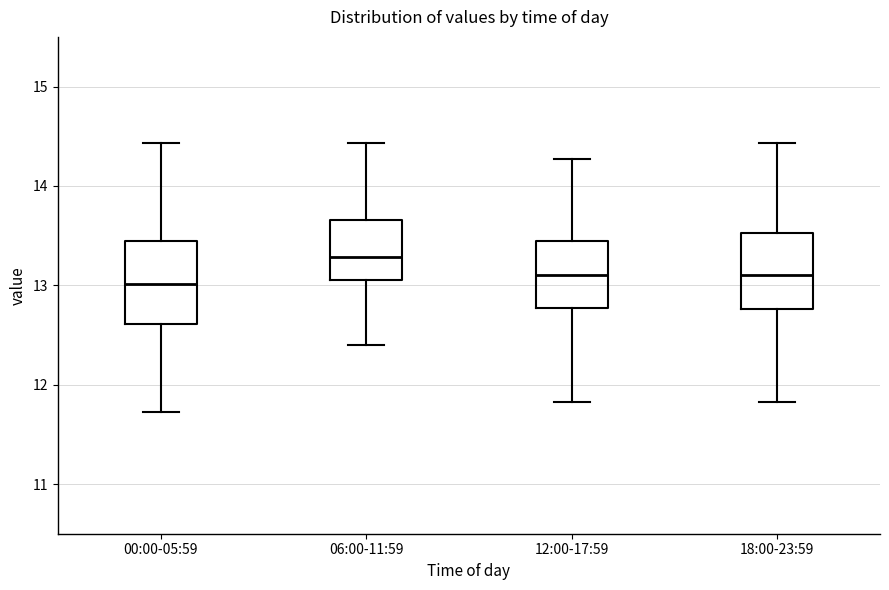

Reading left to right, read every box against the y-axis: the position of its median line, the range the box covers, and the ends of its whiskers. The values are not printed on the chart, so give them approximately, as read against the axis.

00:00-05:59: median 13.0, box 12.6 to 13.4, whiskers 11.7 to 14.4
06:00-11:59: median 13.3, box 13.1 to 13.7, whiskers 12.4 to 14.4
12:00-17:59: median 13.1, box 12.8 to 13.4, whiskers 11.8 to 14.3
18:00-23:59: median 13.1, box 12.8 to 13.5, whiskers 11.8 to 14.4